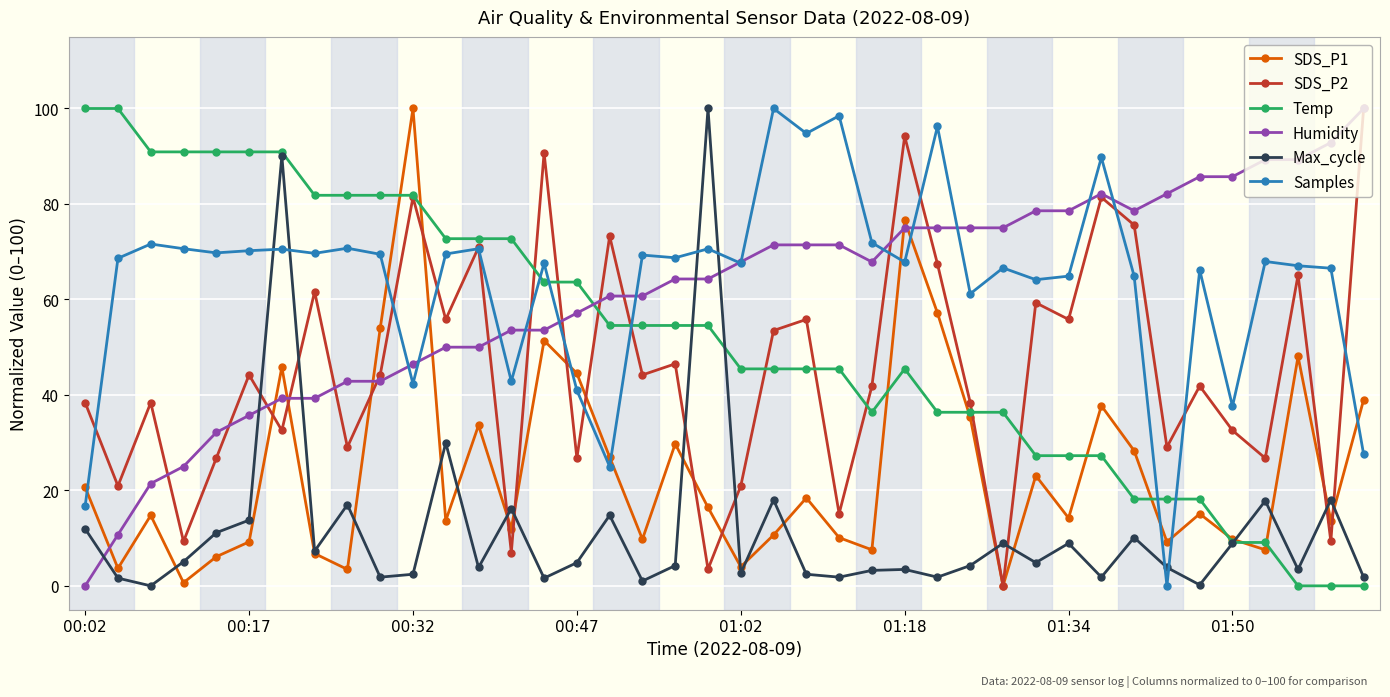

True or false: SDS_P1 has more than 1 points higher than both neighbors.

True